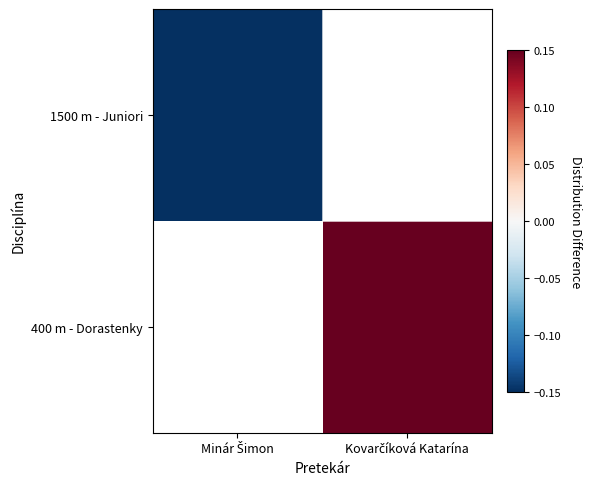

How many distinct data groups are displayed?

2